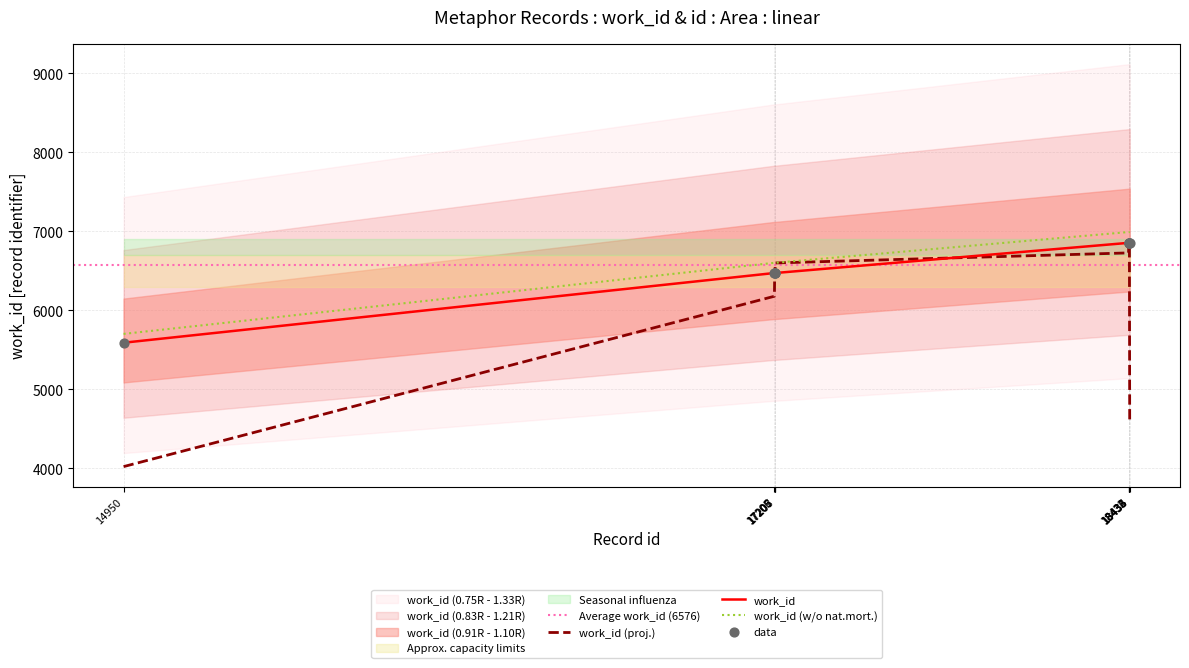

What is the change in value from 17206 to 18435?

+382